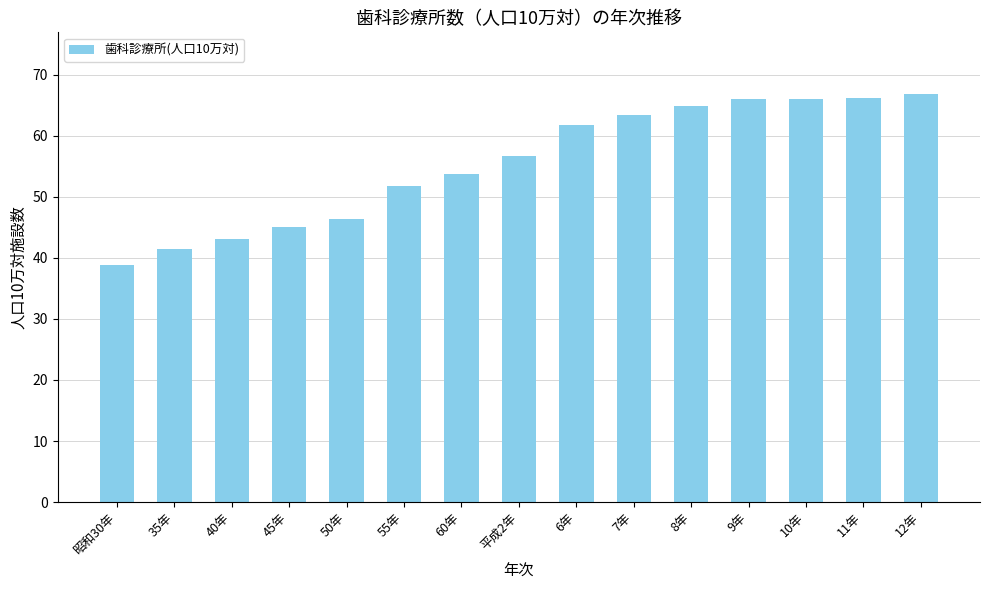

What is the value of the 15th bar from the left?

66.9